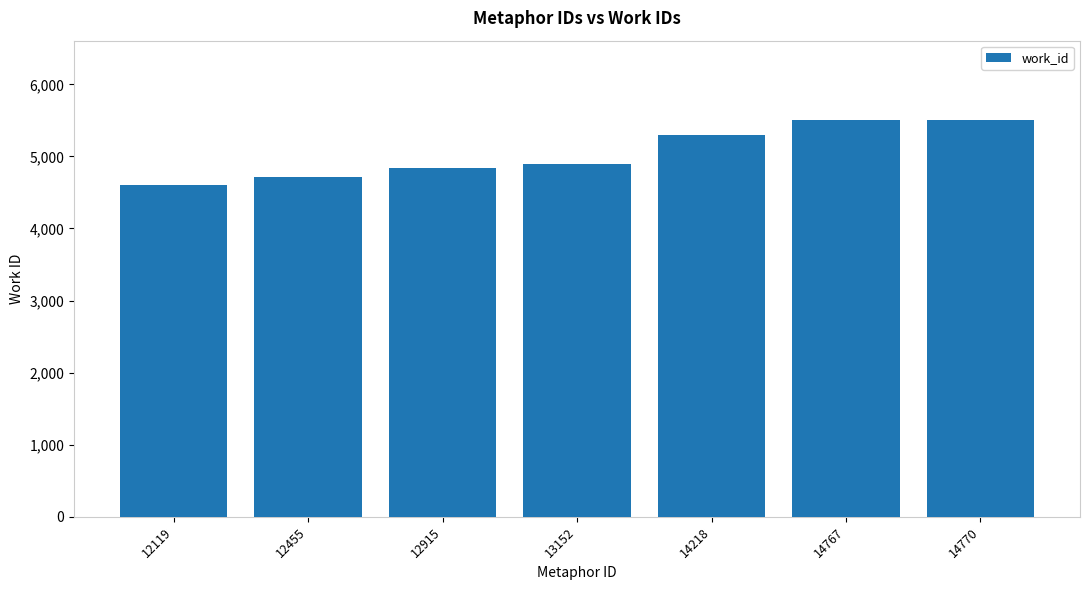

Which category has the lowest value across all series?

12119